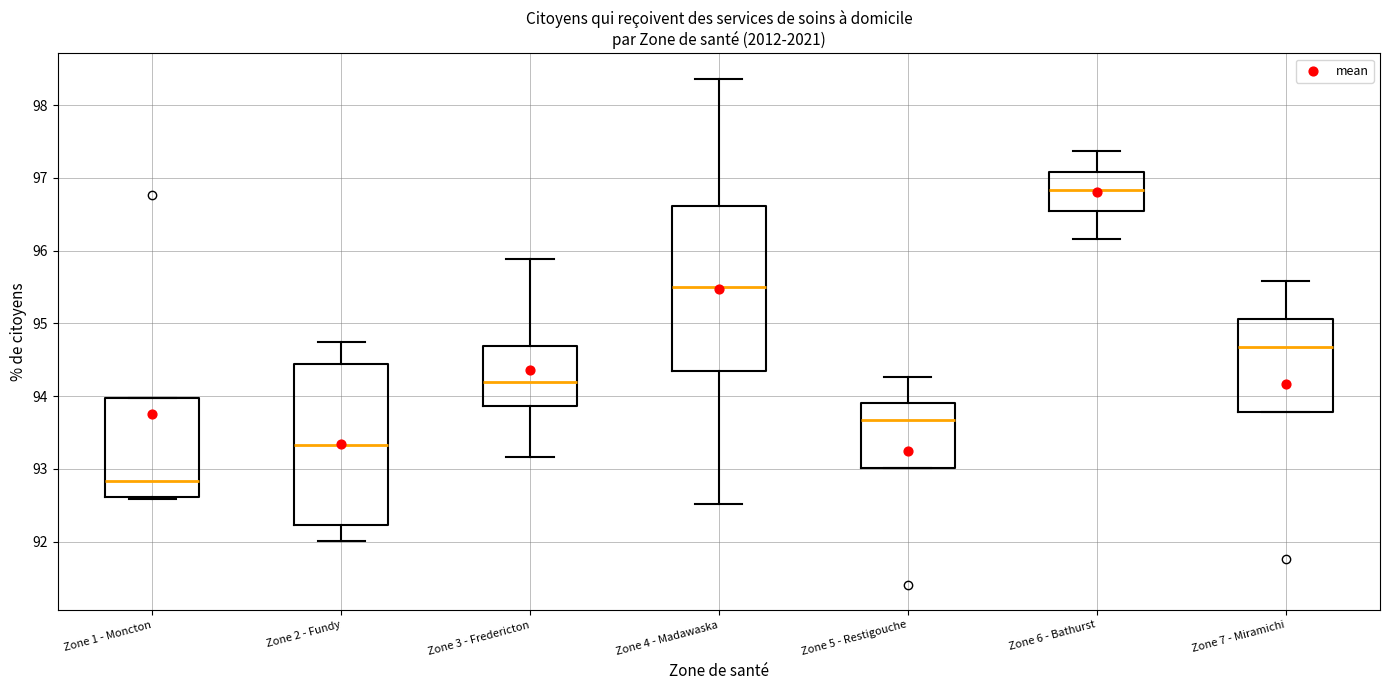

Where is the lower edge of the box for Zone 1 - Moncton on the y-axis? The values are not printed on the chart, so give them approximately, as read against the axis.

92.6